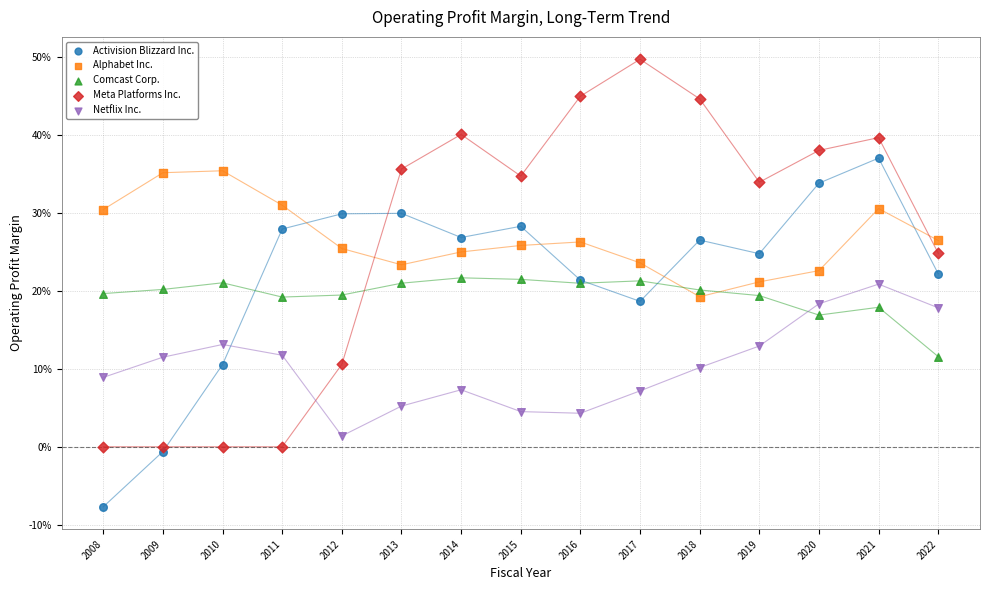

Which series contains the lowest Y value?

Activision Blizzard Inc.